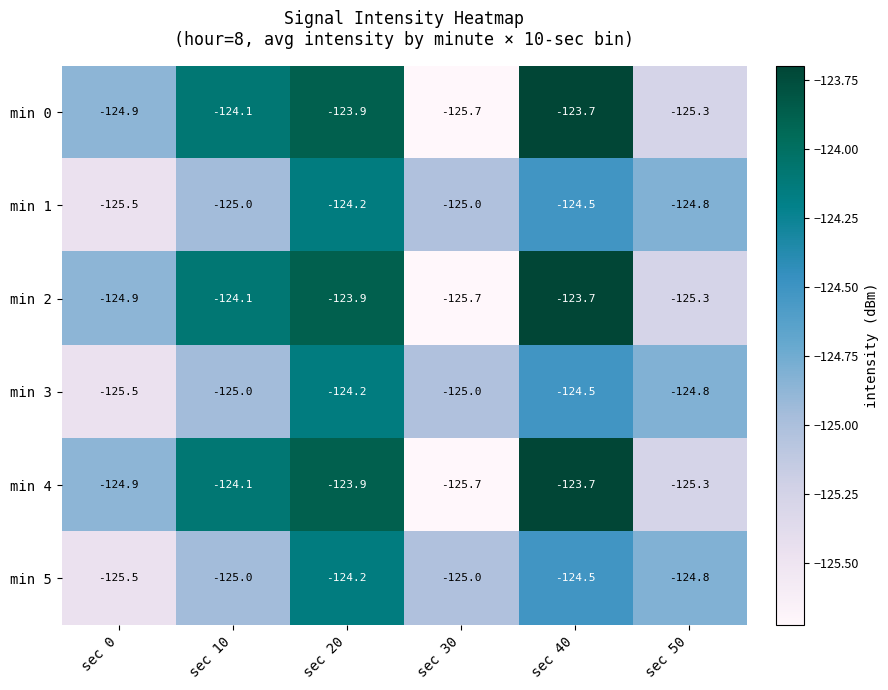

What is the spread (max minus min) of values at sec 40?

0.8